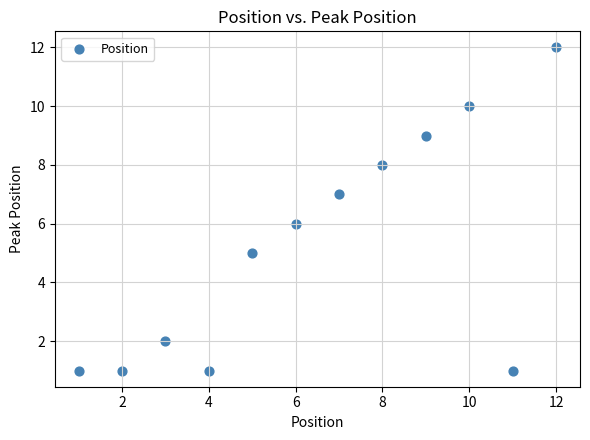

What is the average X value?

6